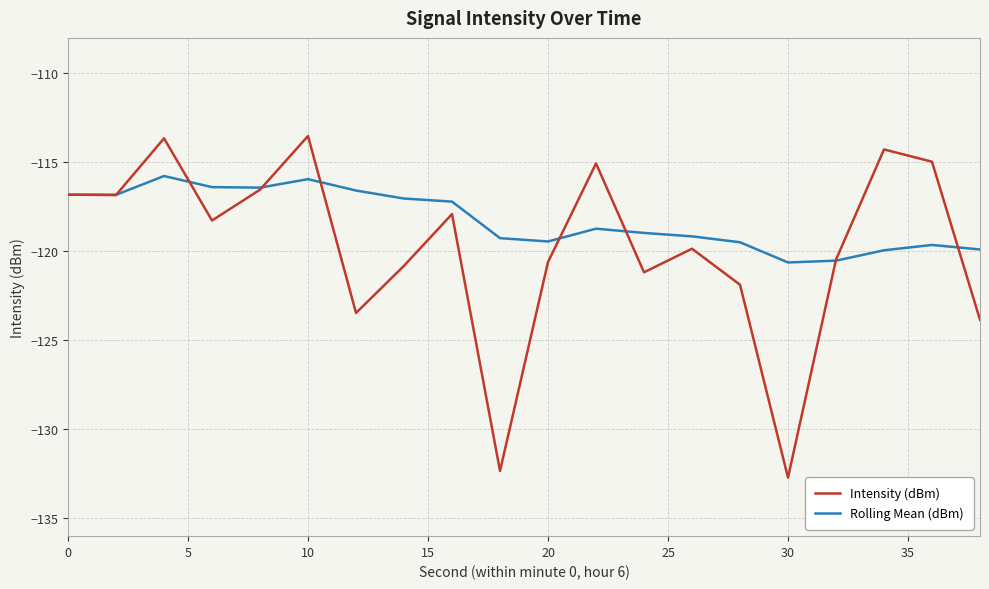

What is the maximum value for Rolling Mean (dBm)?

-115.8